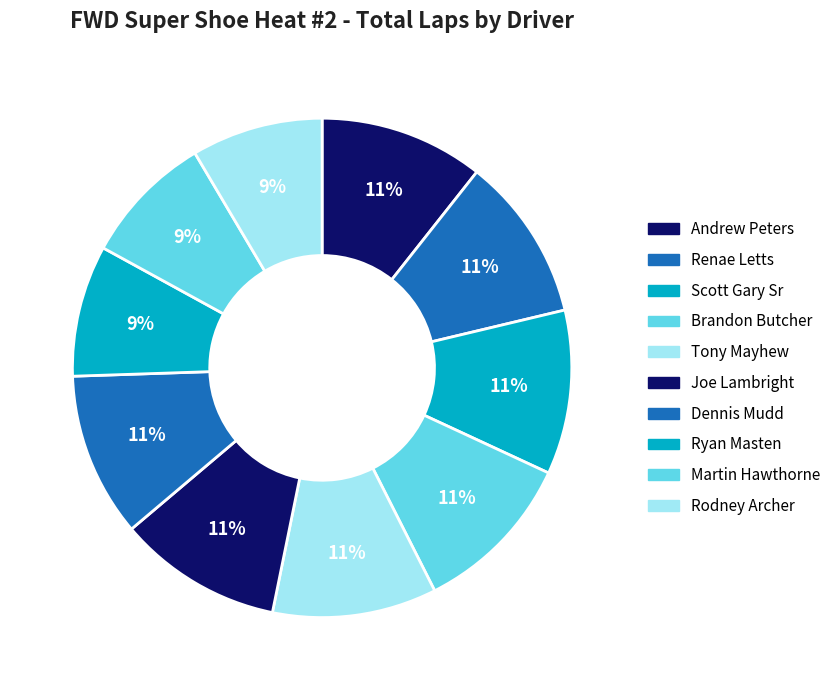

What percentage is NOT represented by Brandon Butcher?

89.4%